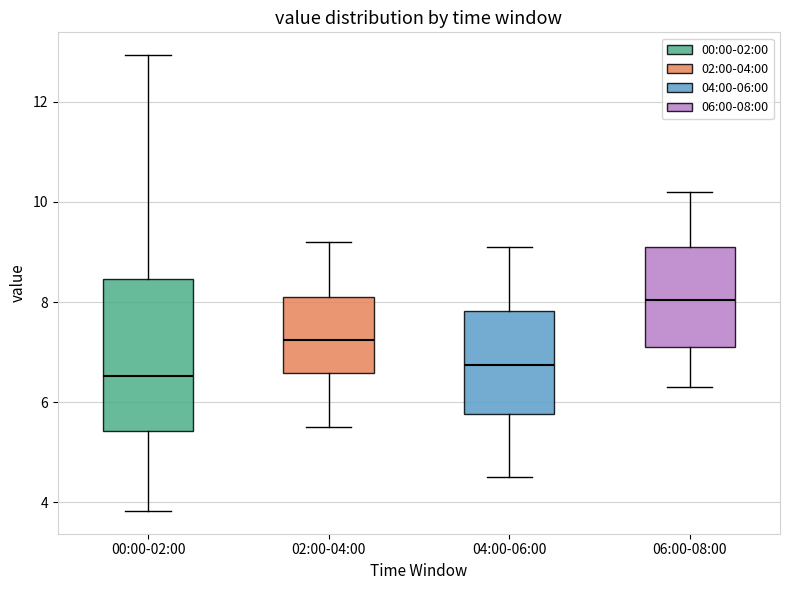

Which box is the tallest, from its lower edge to its upper edge?

00:00-02:00